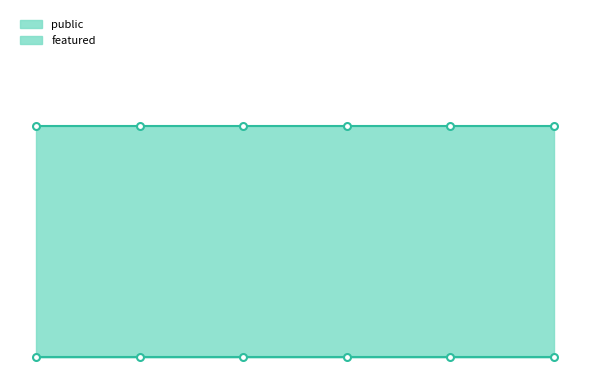

What are all the series names shown in the legend?

public, featured